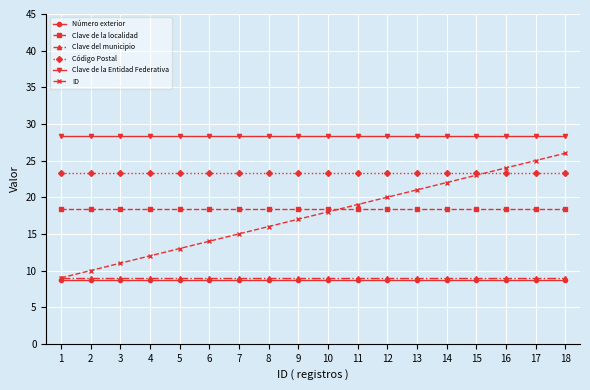

Which category has the lowest value in the ID series?

1